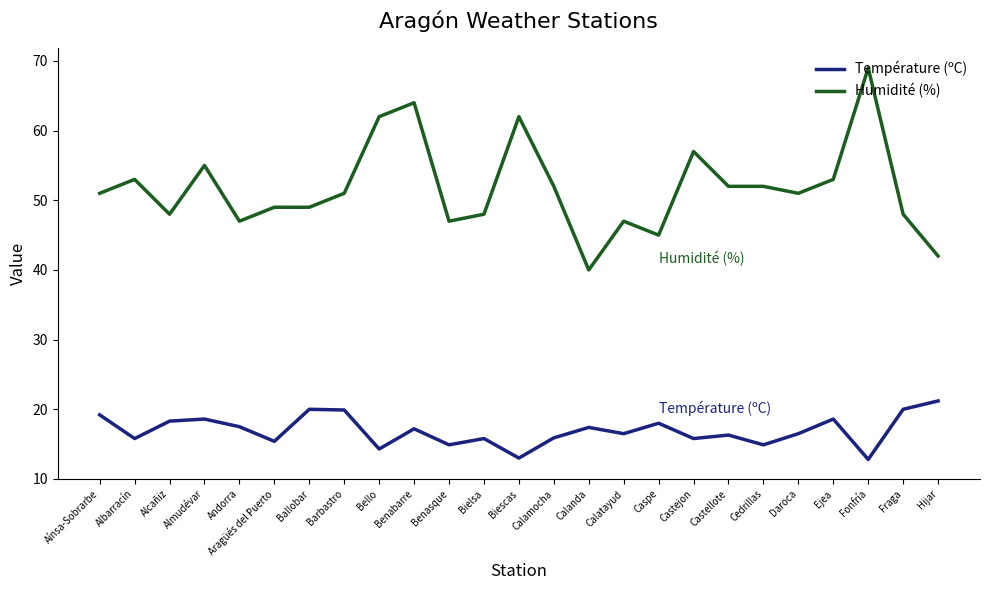

Which series changed the most between Aínsa-Sobrarbe and Almudévar?

Humidité (%)